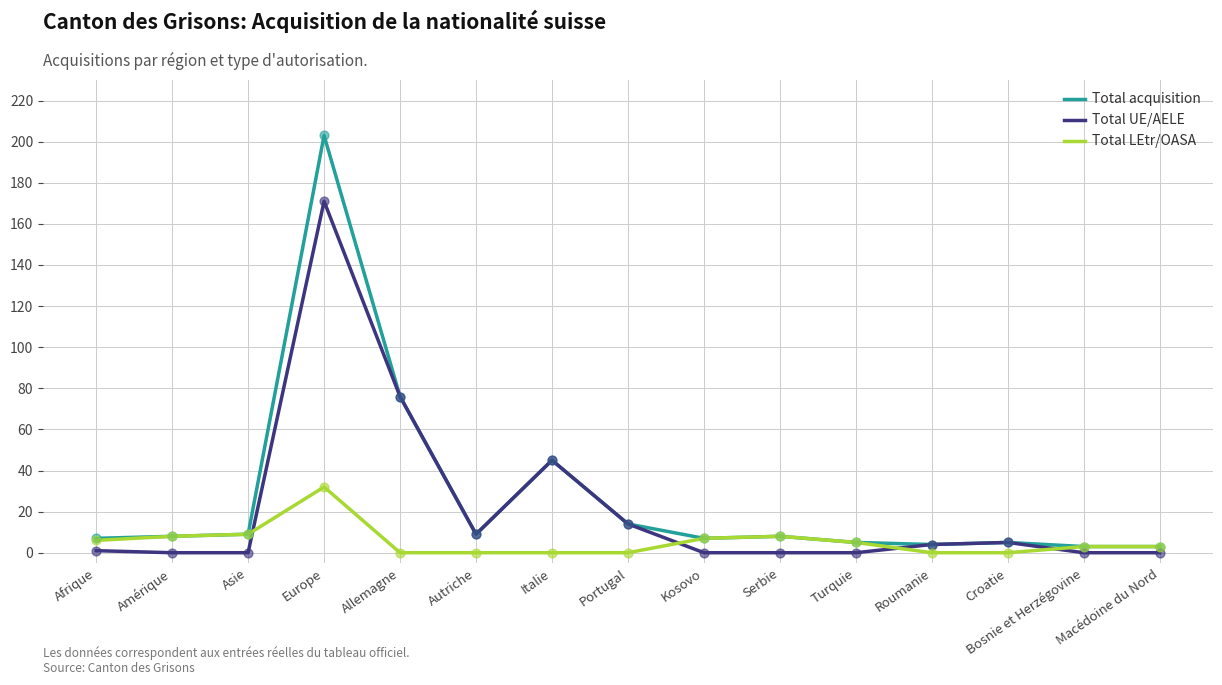

What are all the series names shown in the legend?

Total acquisition, Total UE/AELE, Total LEtr/OASA